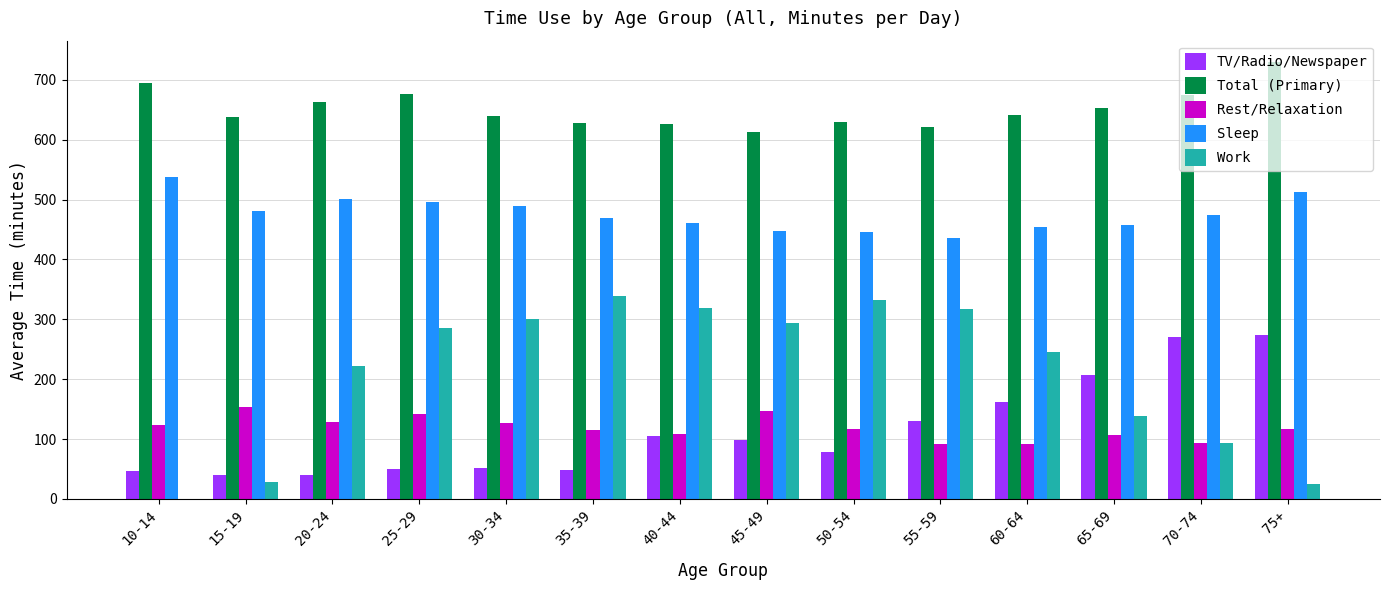

What value does the Work series have at 35-39, to the nearest 5?

340